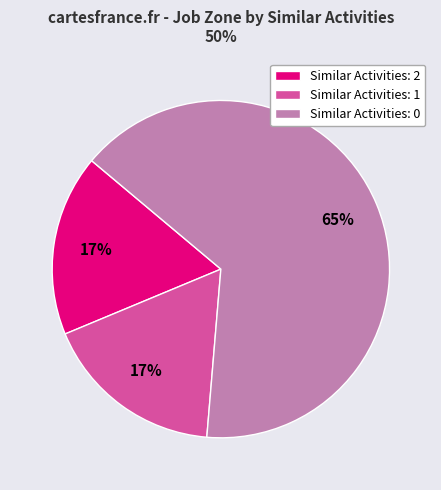

Count the number of slices in the pie.

3